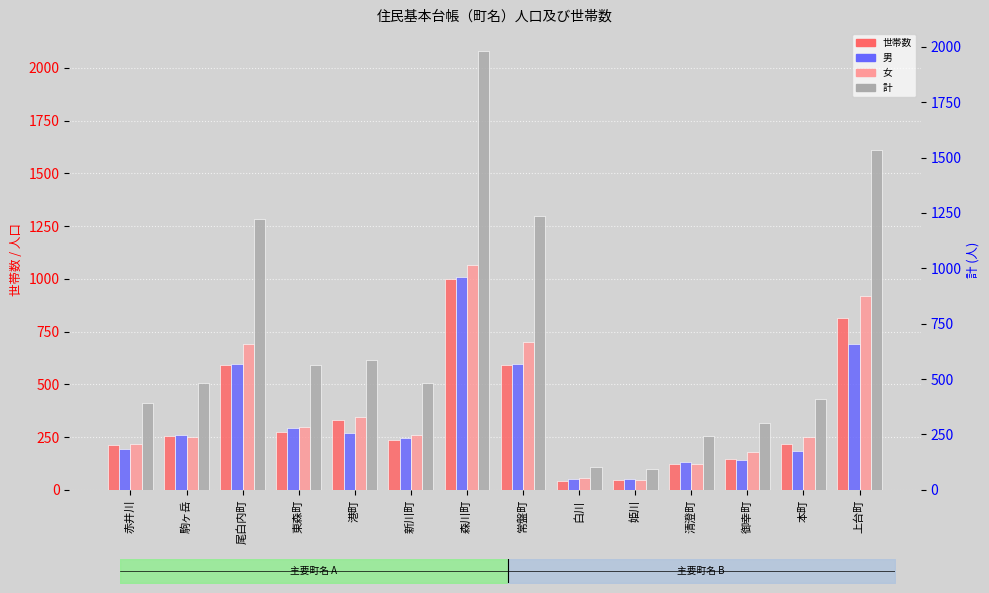

What is the total value across all series at 新川町?

1252